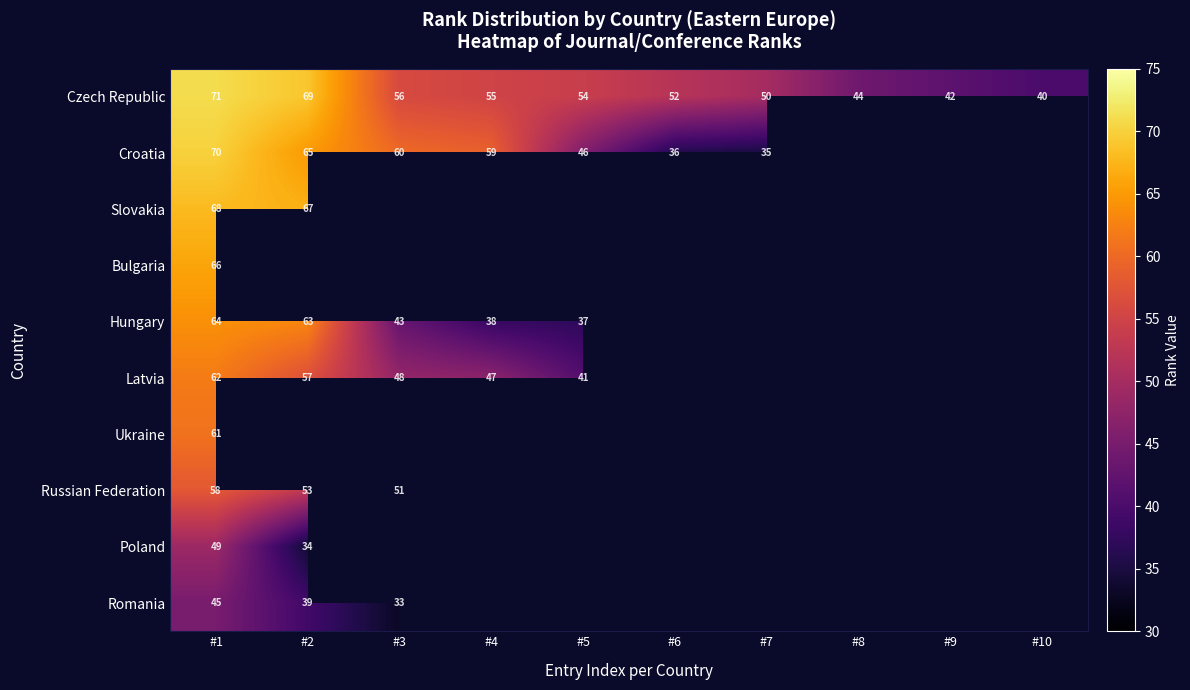

What is the maximum value shown in the chart?

71.0